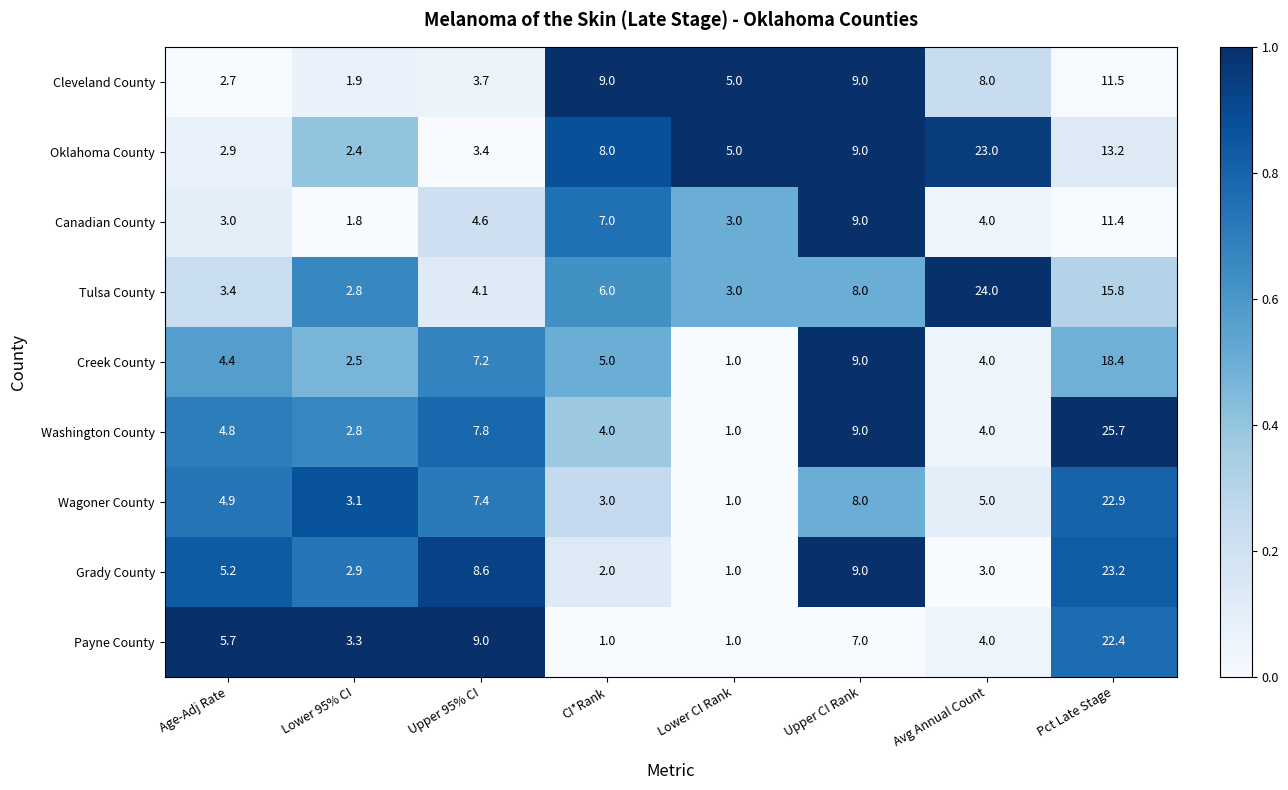

Where is Payne County nearest to the value 11?

Upper 95% CI